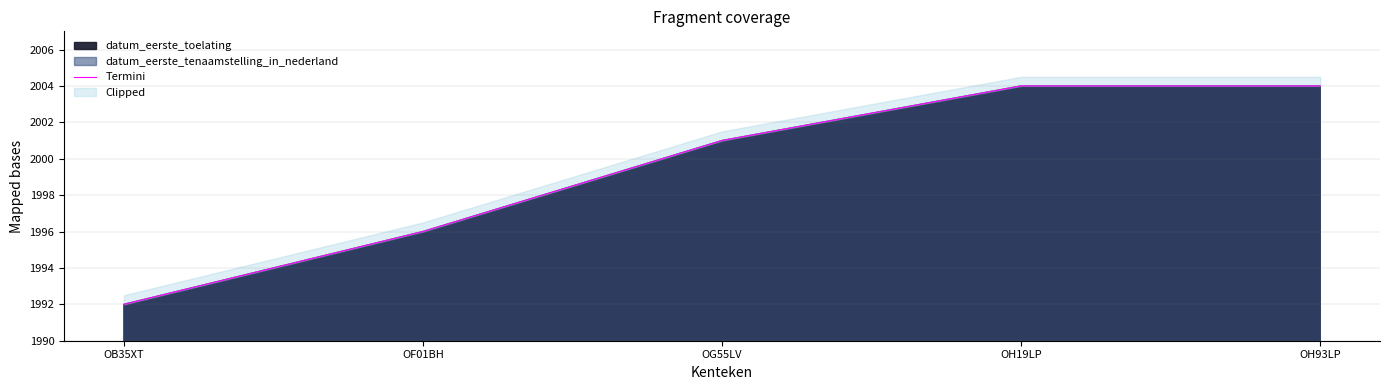

At which category does the chart reach its minimum across all series?

OB35XT